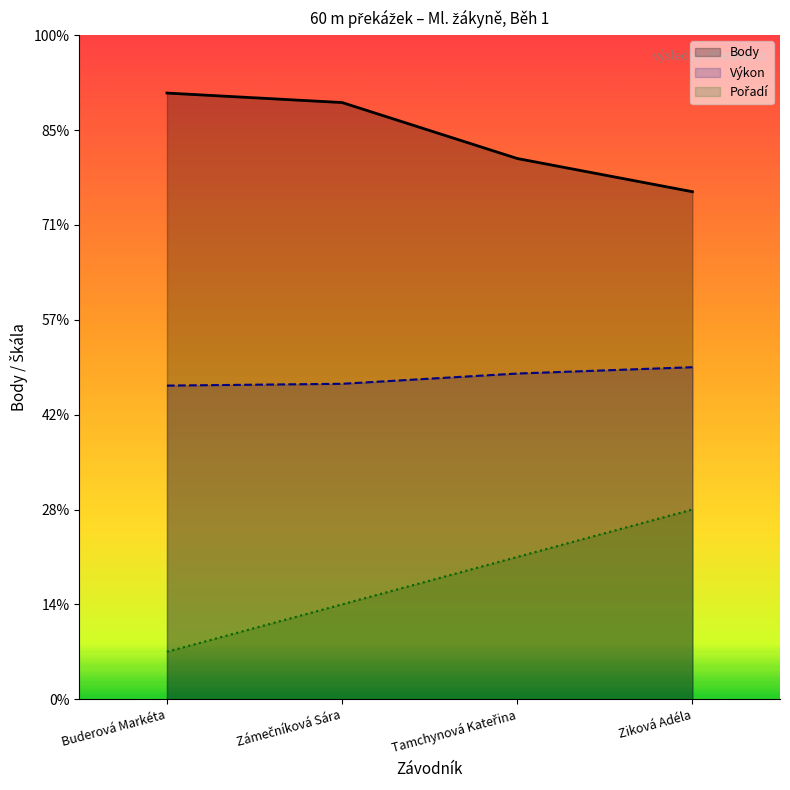

Does the chart display data point markers on the line(s)?

No